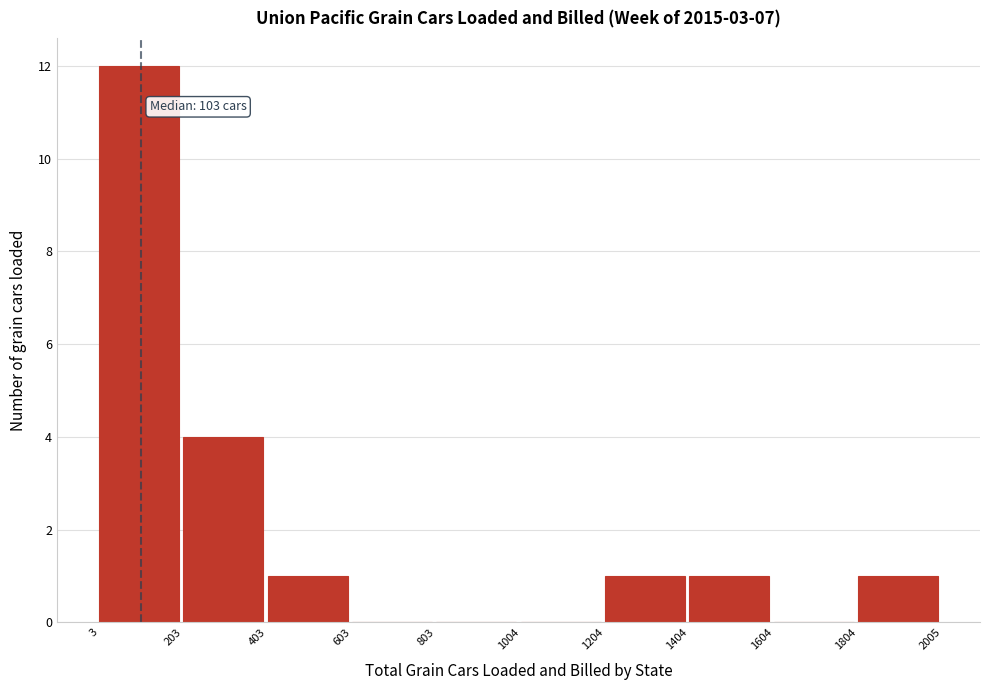

Over which range of the x-axis is the bar tallest?

3 to 203